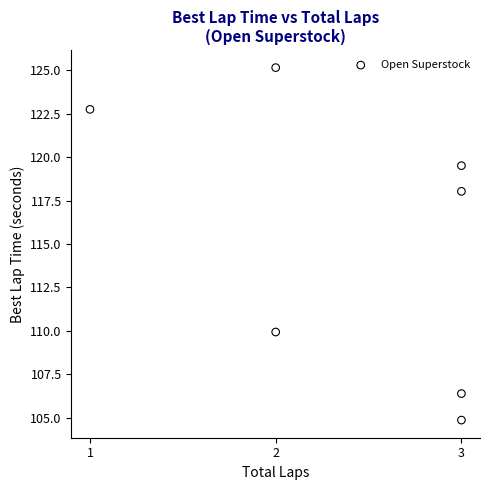

What Y value in the scatter plot is closest to 115?

118.0